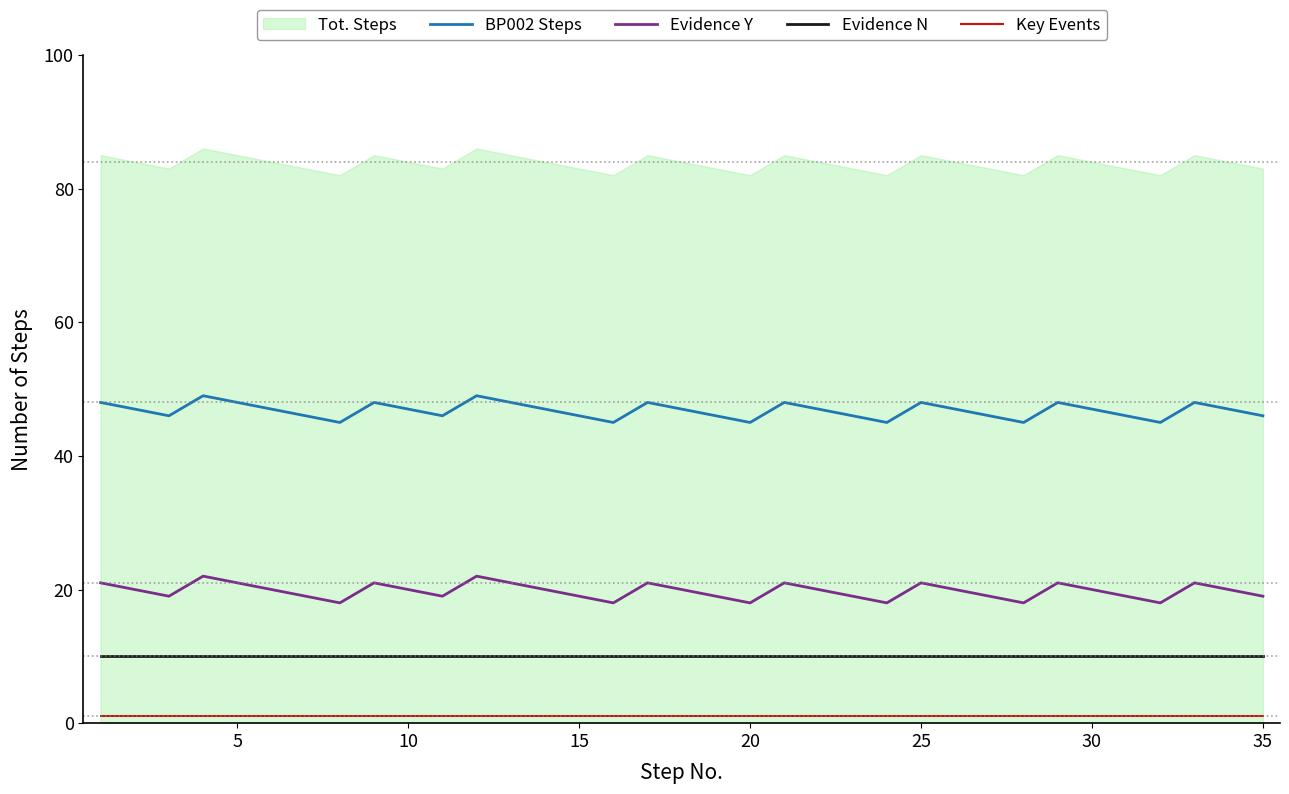

The BP002 Steps series shows 48 at 5. True or false?

True